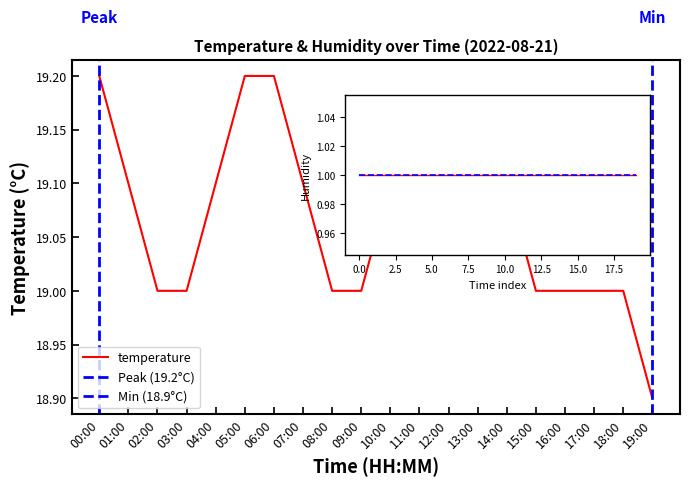

The value at 19:00 is 18.9. True or false?

True